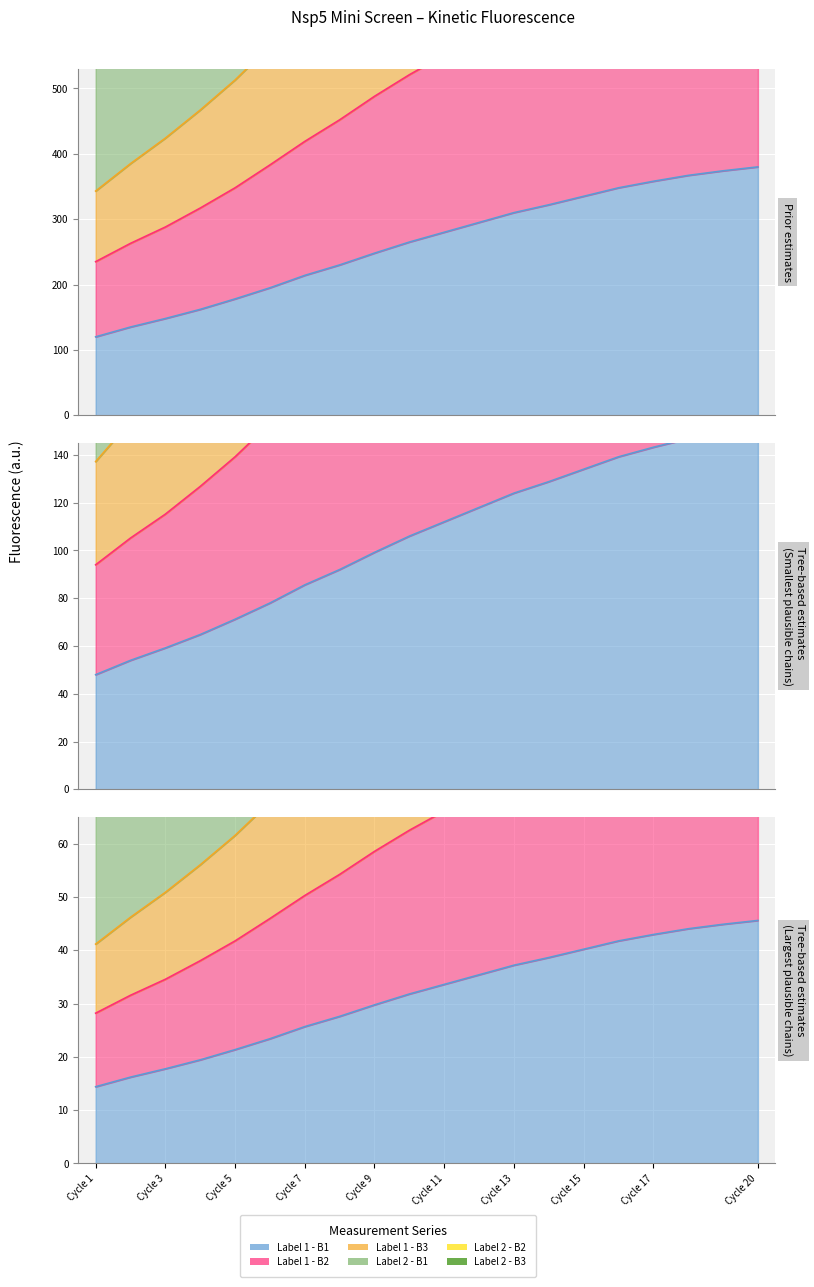

List the series in order of their peak value, lowest first.

Label 1 - B1, Label 1 - B3, Label 2 - B3, Label 1 - B2, Label 2 - B2, Label 2 - B1